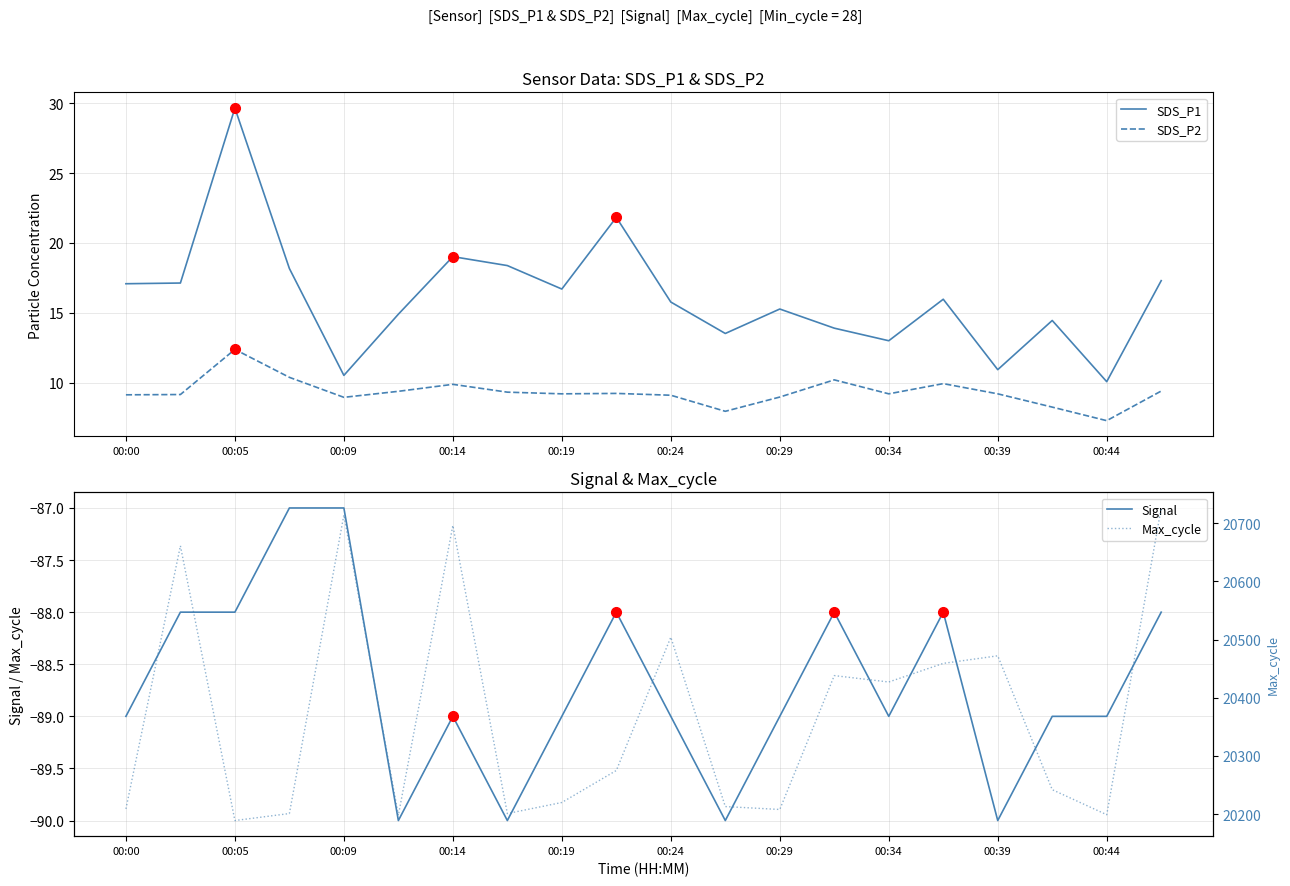

The Signal series shows -134.3 at 00:19. True or false?

False